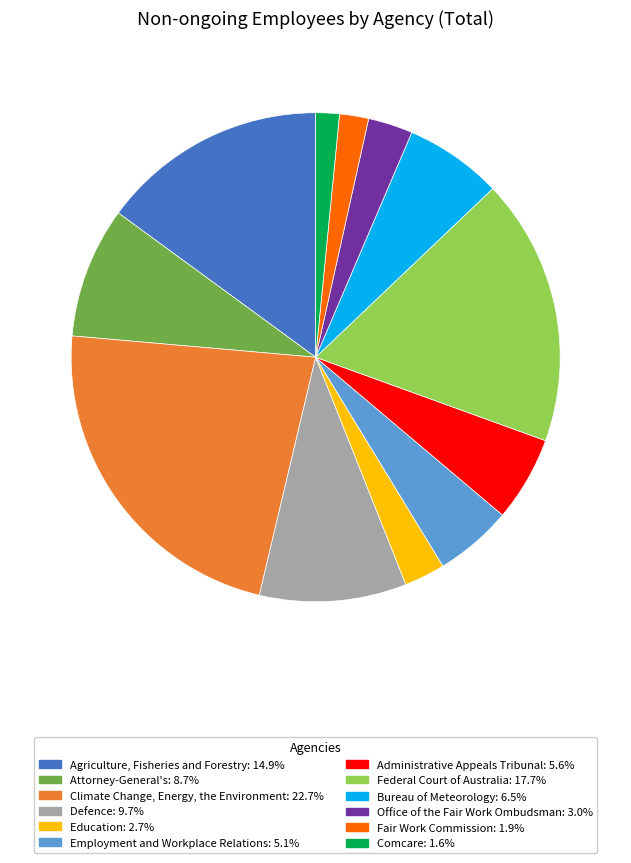

True or false: Fair Work Commission accounts for 8% of the total.

False